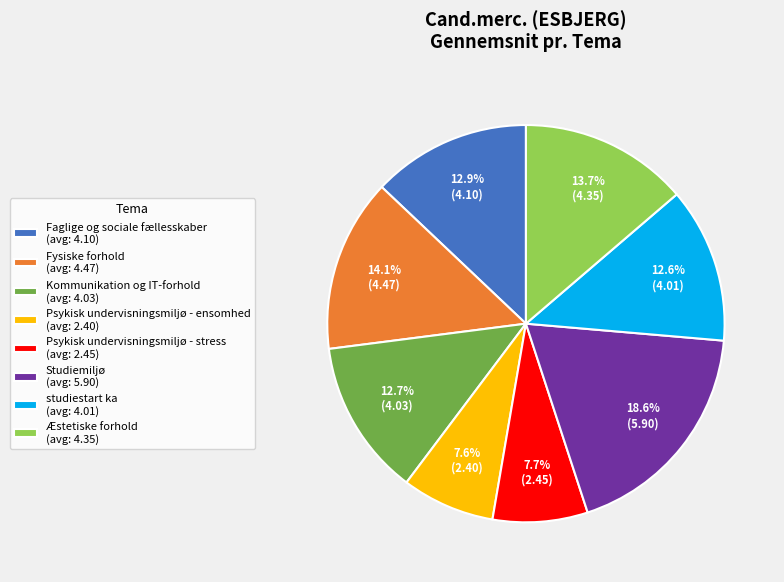

To the nearest percent, what is the combined percentage of Psykisk undervisningsmiljø - stress and Fysiske forhold?

22%